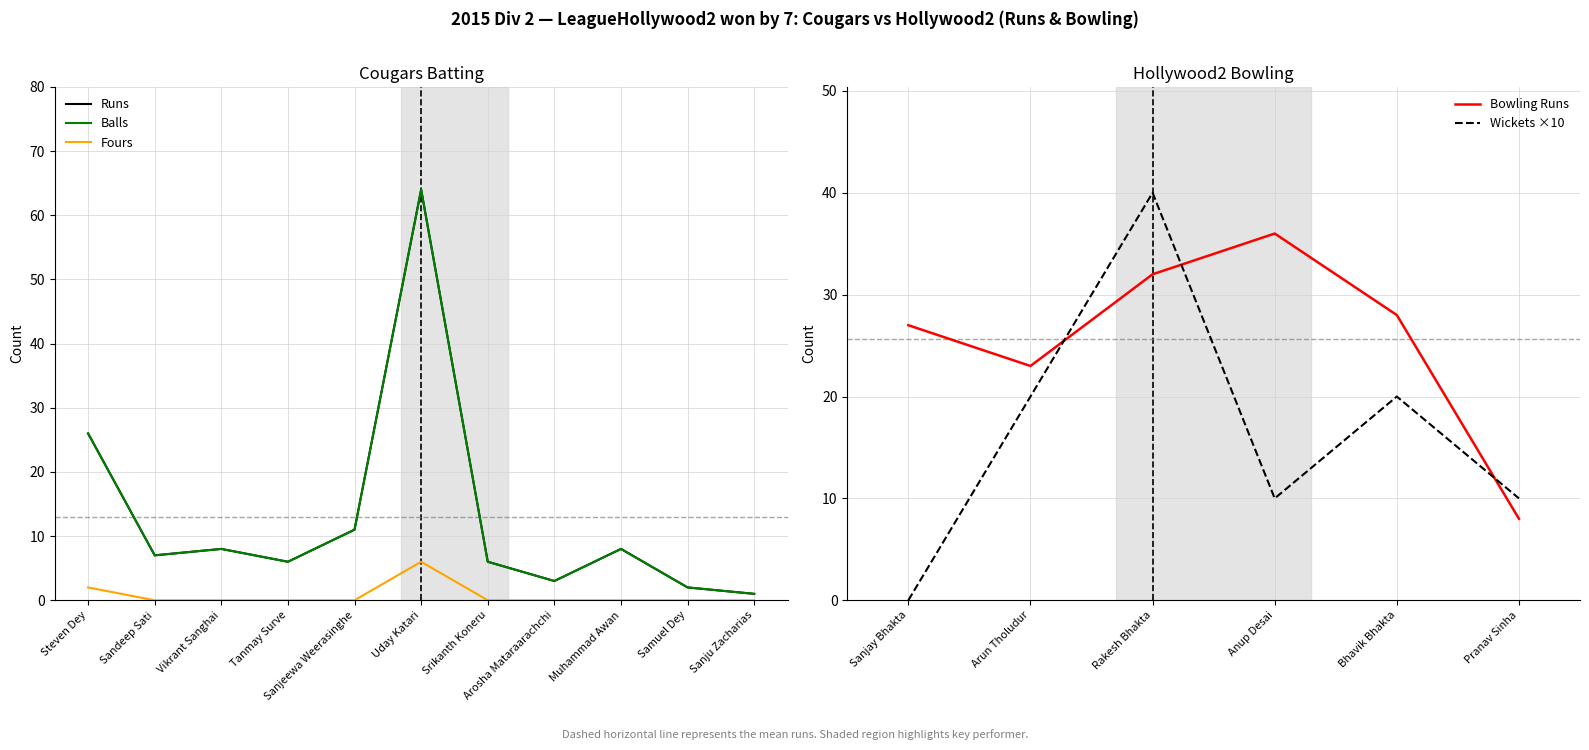

What is the value of the Runs point at the 7th from the left?

6